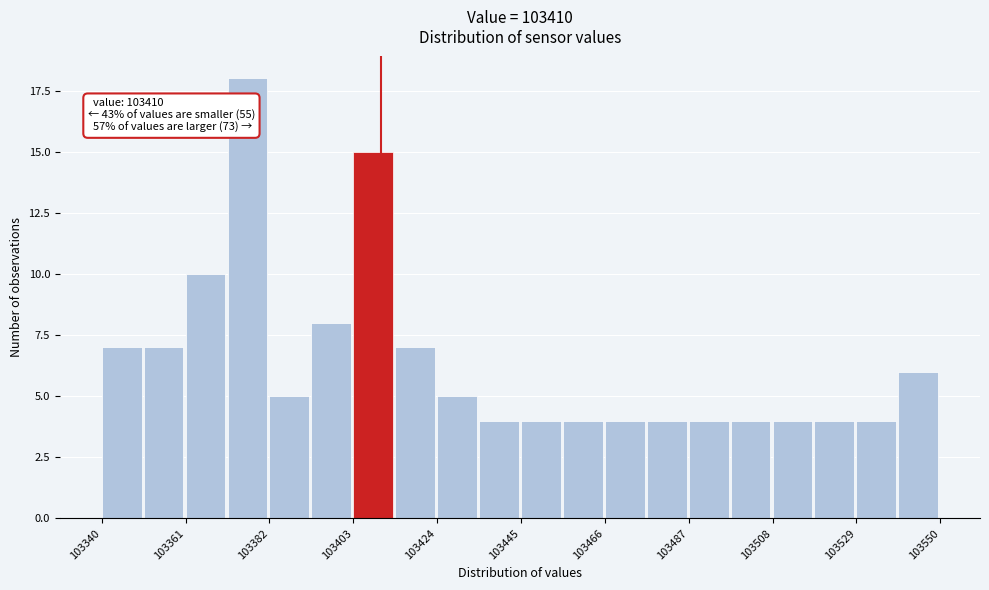

Read against the x-axis, roughly where is the centre of the tallest bar?

103375